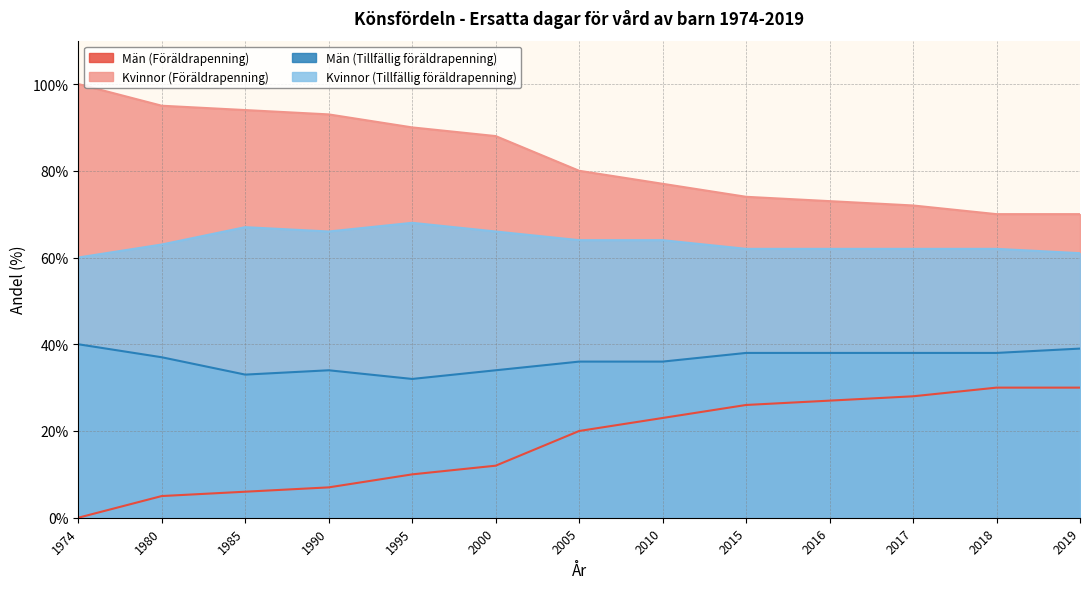

Is the value of Kvinnor (Tillfällig föräldrapenning) at 2005 greater than the value of Kvinnor (Föräldrapenning) at 2000?

No